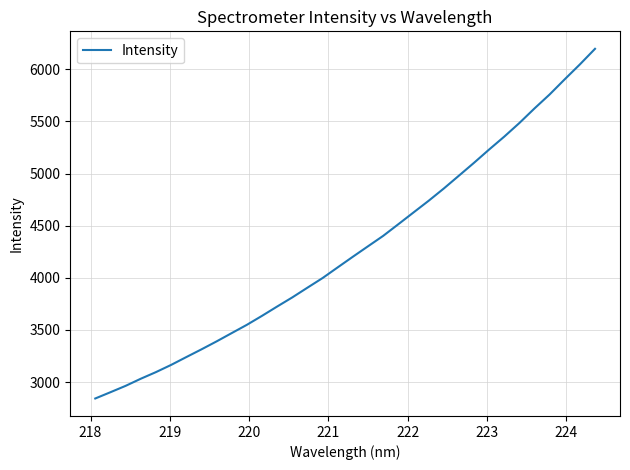

What is the greatest value displayed?

6195.9